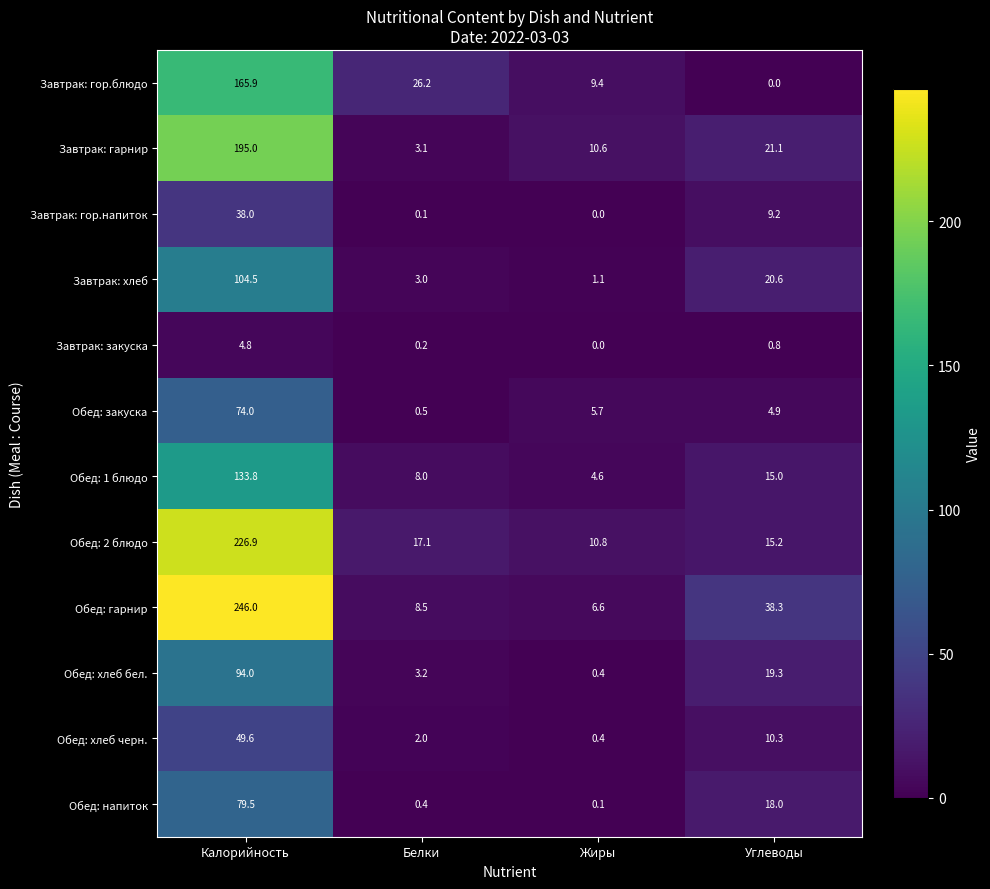

Is it true that Обед: 1 блюдо equals 19.5 at Углеводы?

False